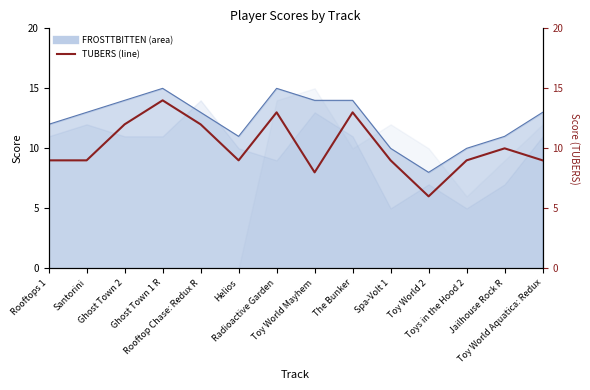

Reading left to right, what are all the values shown in this chart?

9	9	12	14	12	9	13	8	13	9	6	9	10	9